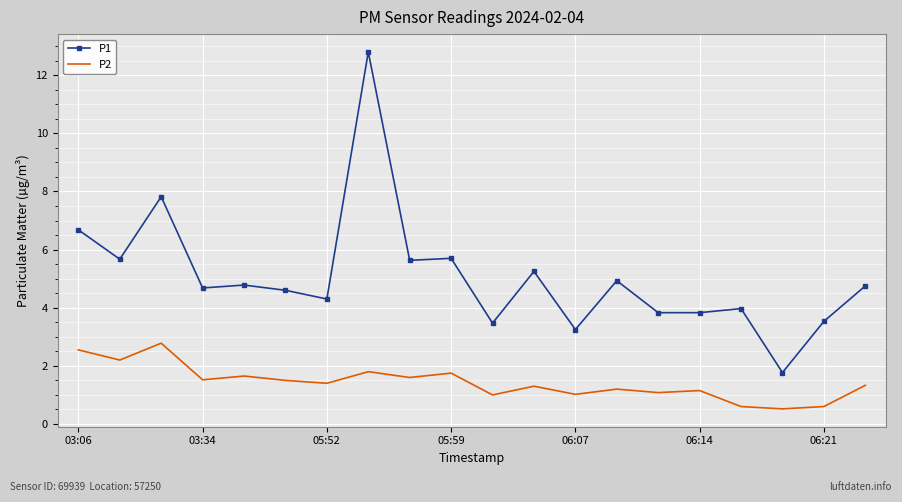

True or false: P1 and P2 intersect in this chart.

False